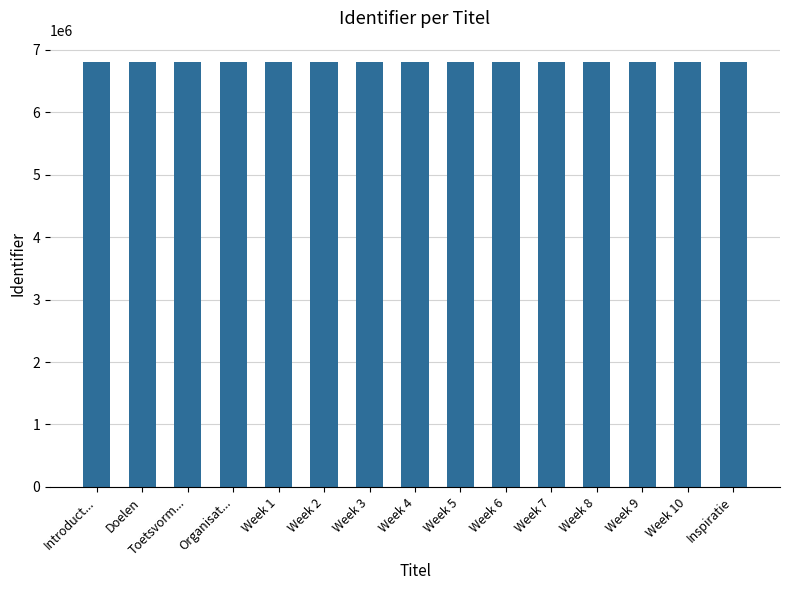

The value at Week 1 is 6808618. True or false?

True